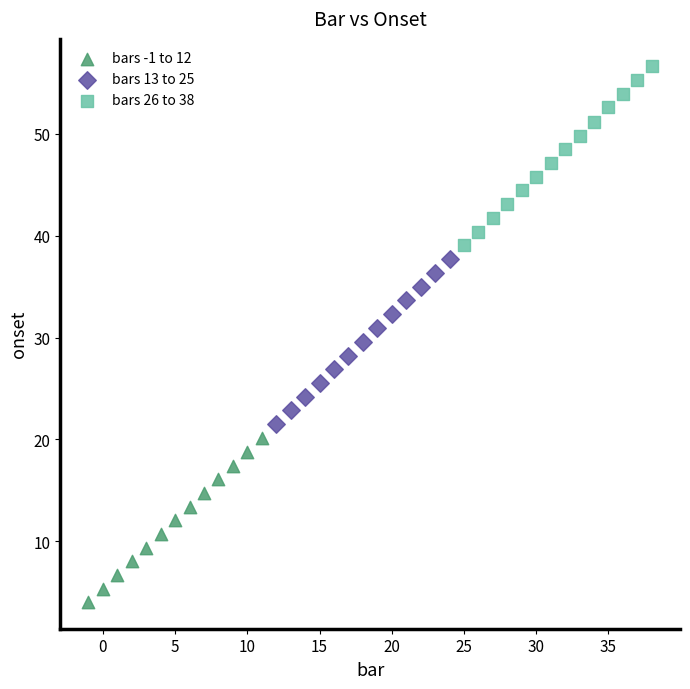

What are all the series names shown in the legend?

bars -1 to 12, bars 13 to 25, bars 26 to 38